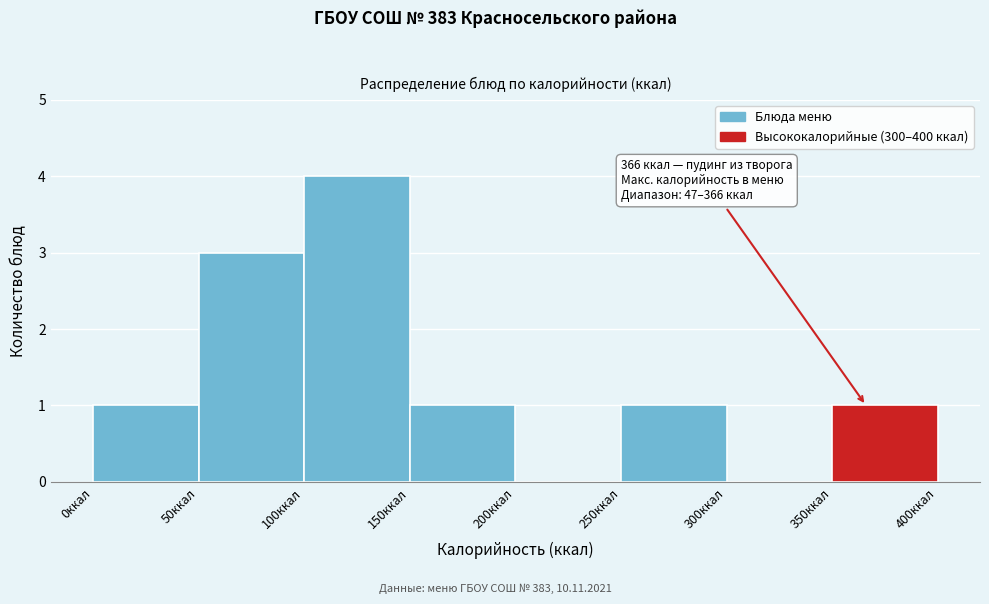

Over which range of the x-axis is the bar tallest?

100 to 150